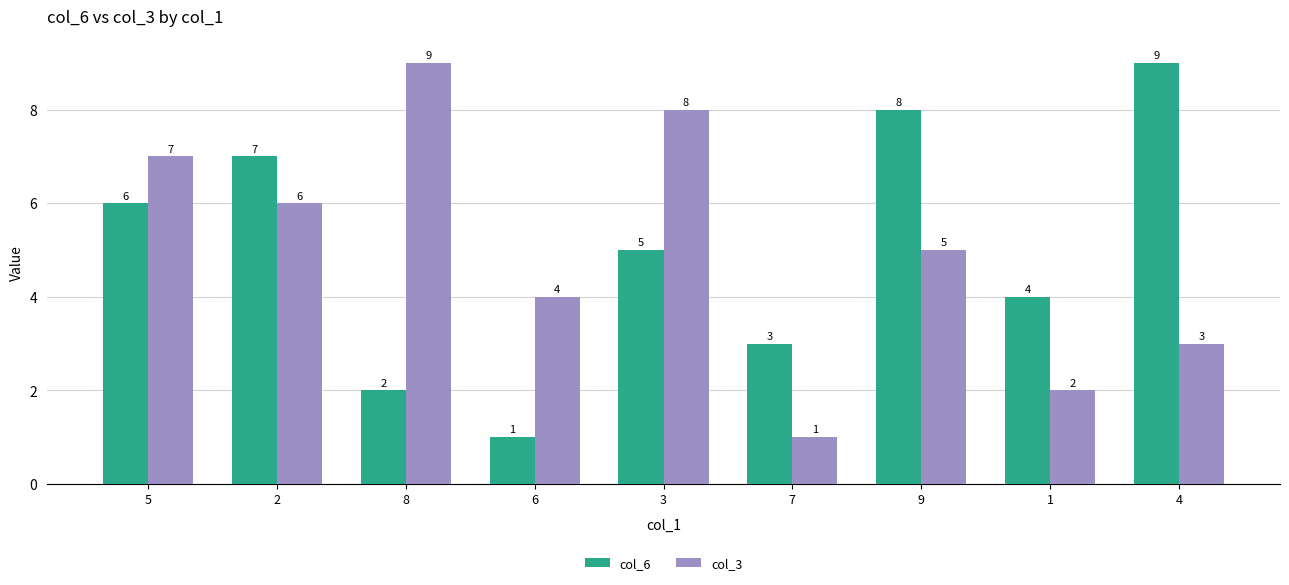

Does the chart contain stacked bars?

No